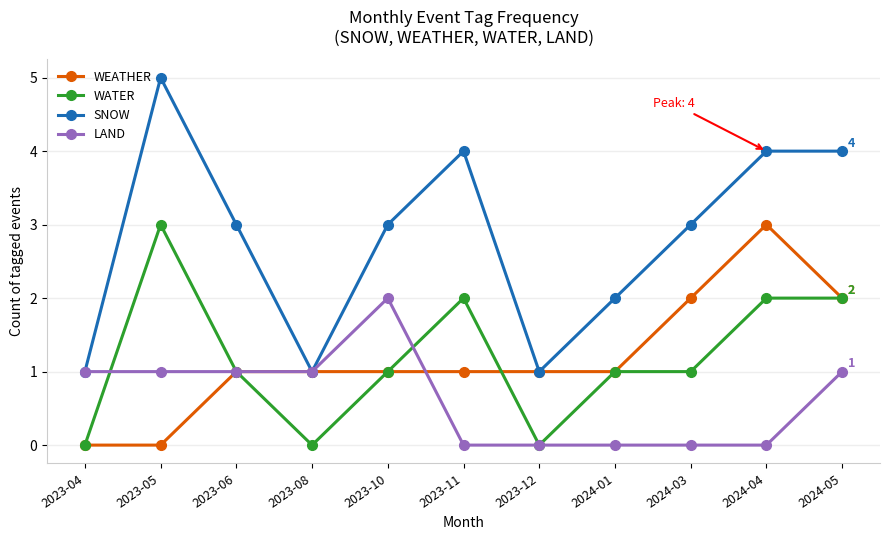

How many lines are shown in the chart?

4